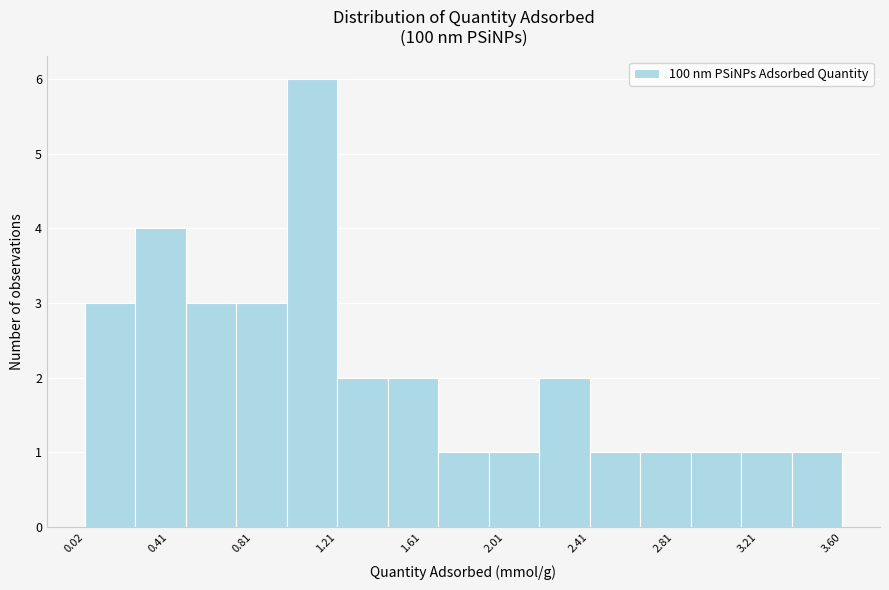

What is the height of the bar covering 1.70 to 1.95 on the x-axis? Neither the bar edges nor the heights are printed on the chart, so give them approximately, as read against the axes.

1